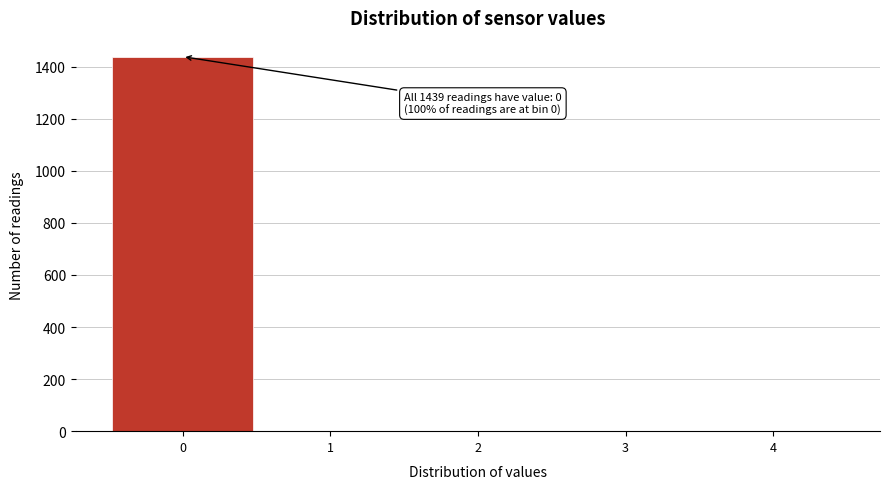

Over which range of the x-axis is the bar tallest?

-0.5 to 0.5